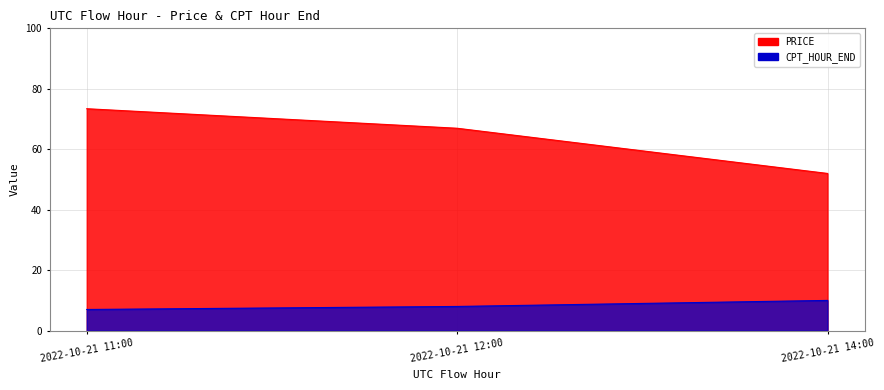

What position from the right is 2022-10-21 11:00?

3